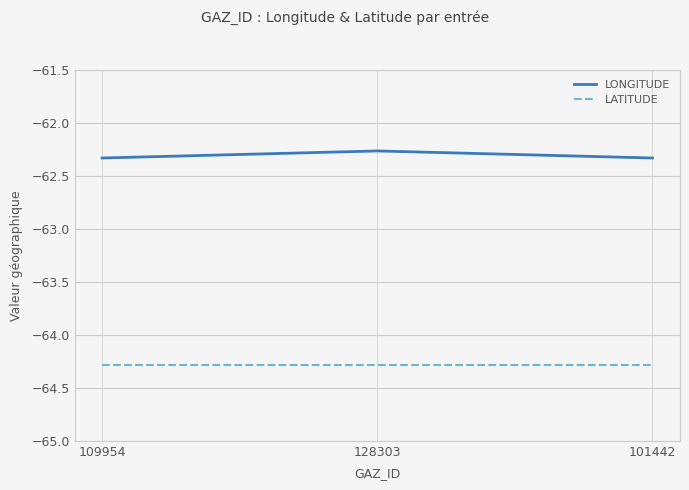

What is the lowest value of the LONGITUDE series?

-62.3